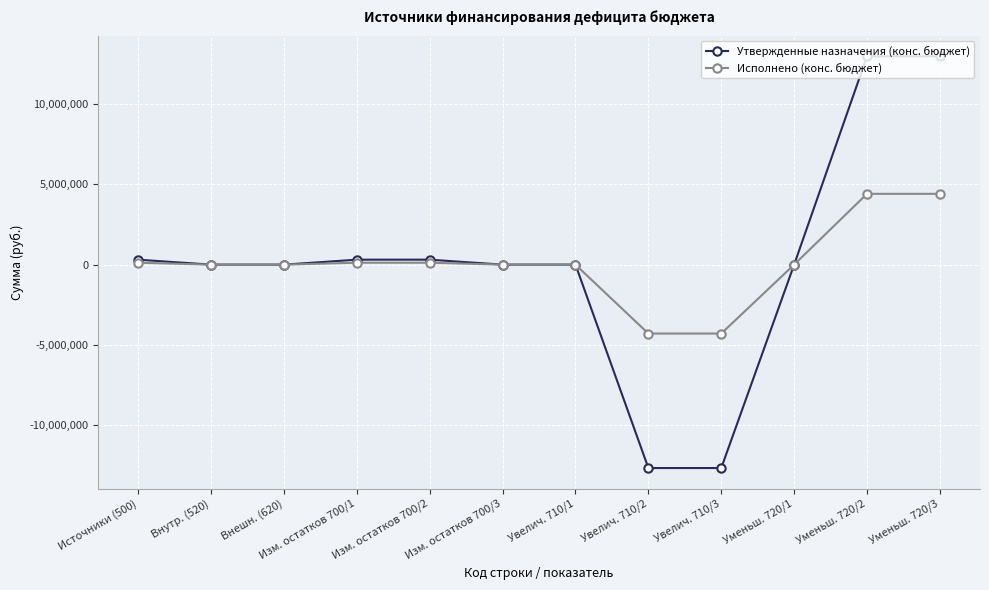

What is the label of the 6th point from the right?

Увелич. 710/1